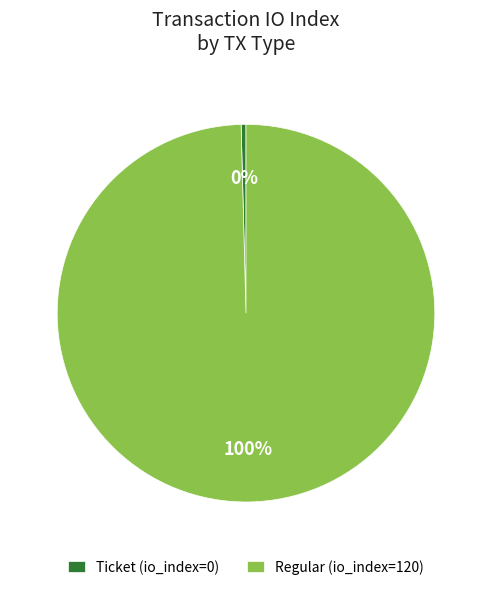

Rank the categories by value from lowest to highest.

Ticket, Regular